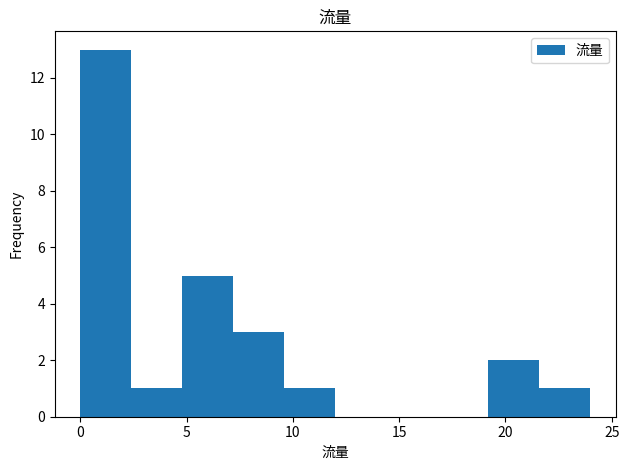

Which range on the x-axis has the tallest bar?

0.0 to 2.4